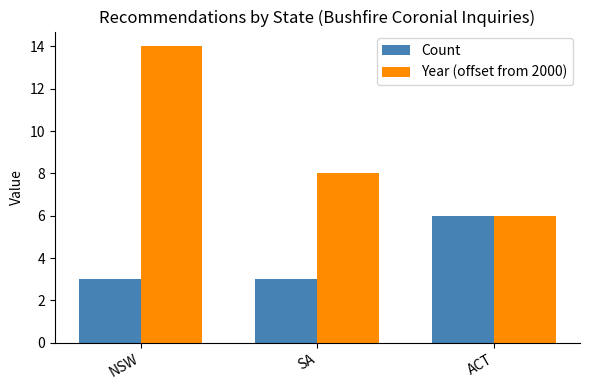

Reading left to right, extract all data points from this chart.

Count: NSW=3	SA=3	ACT=6
Year (offset from 2000): NSW=14	SA=8	ACT=6